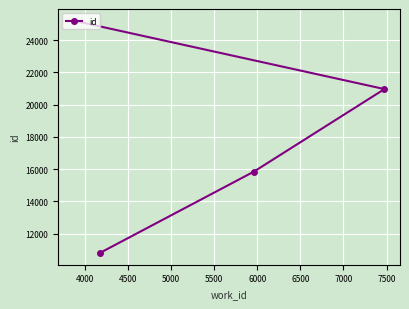

What is the difference between the second highest and minimum values?

10174